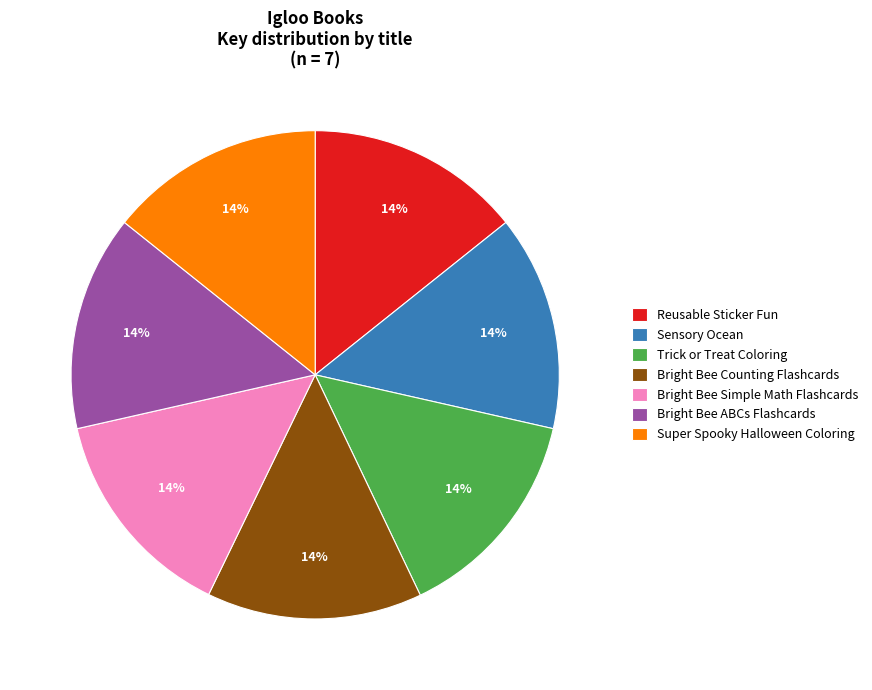

What percentage is the Trick or Treat Coloring slice, to the nearest percent?

14%